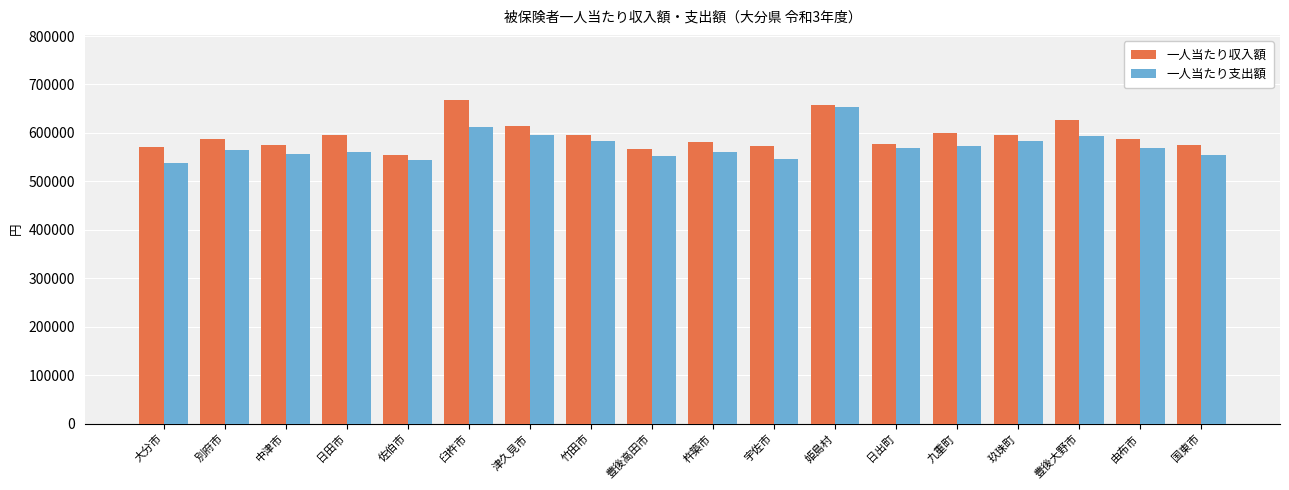

True or false: 一人当たり支出額 has a value of 743336 at 杵築市.

False